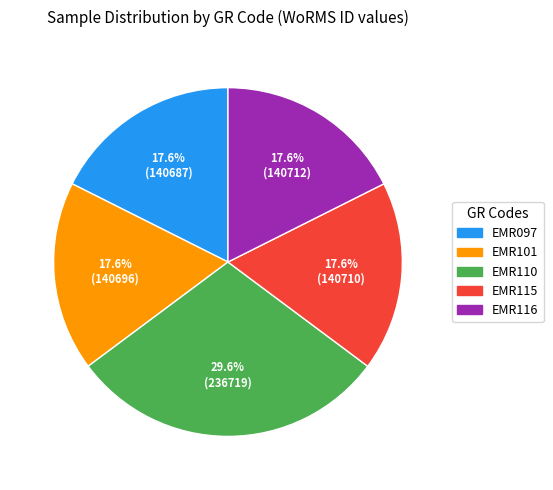

Does EMR097 represent more than half of the total?

No